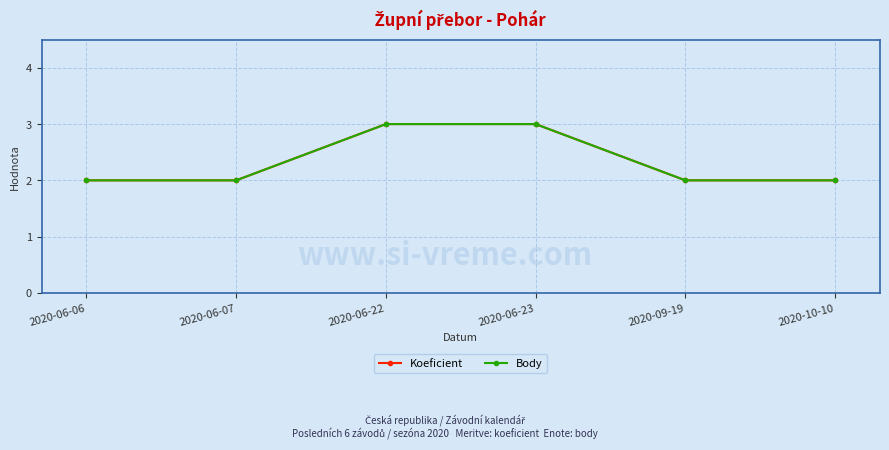

True or false: Body has more than 1 points higher than both neighbors.

False